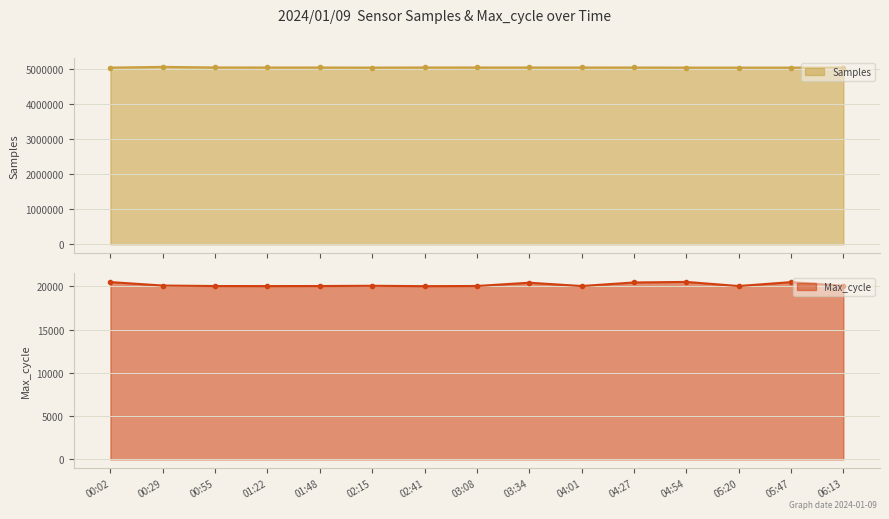

True or false: Samples and Max_cycle cross at least once.

False